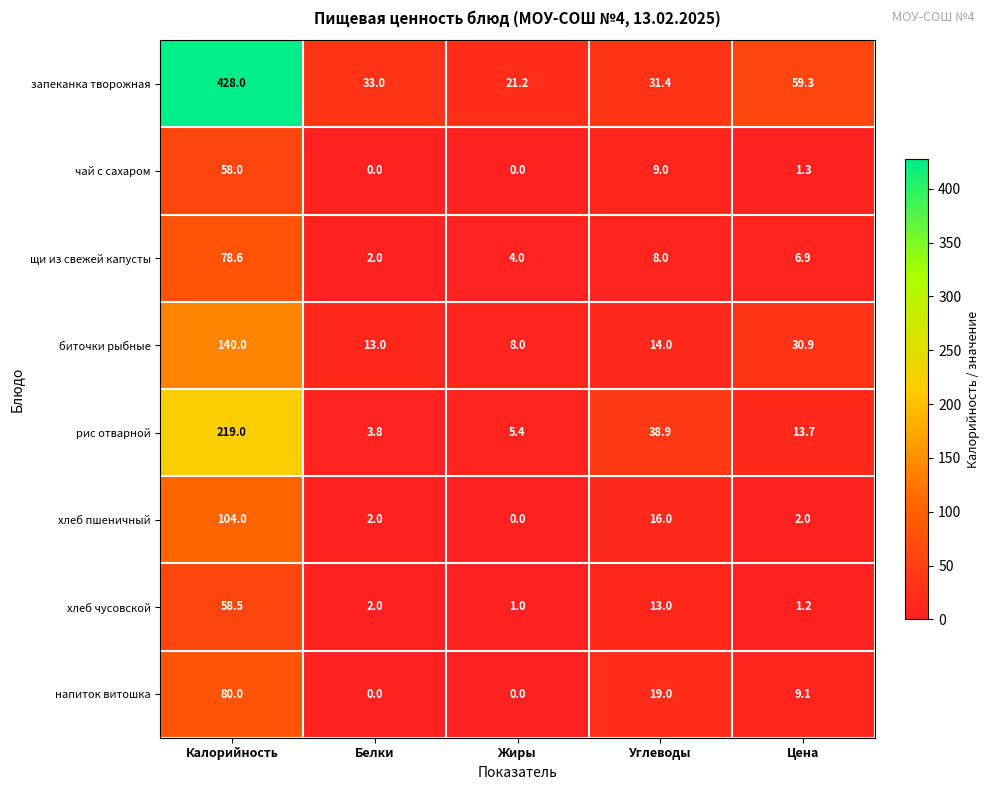

At which label does хлеб чусовской reach its minimum?

Жиры